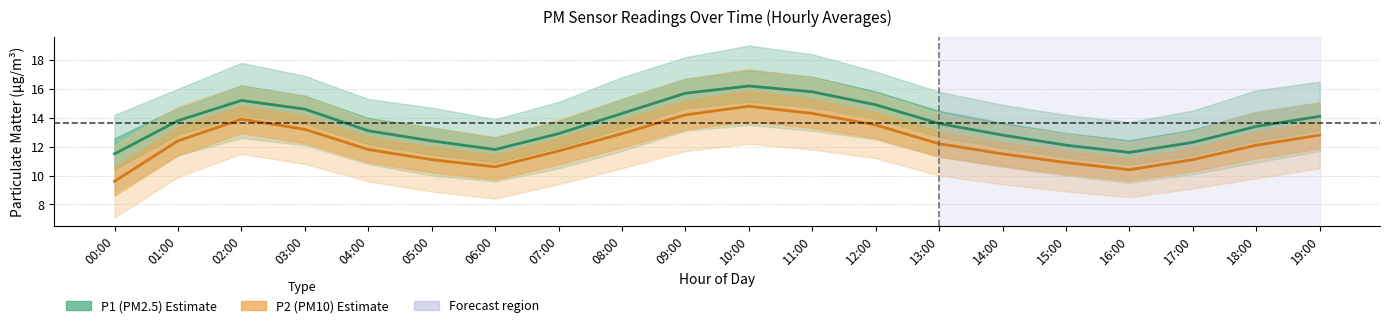

At which category does the chart reach its peak across all series?

10:00